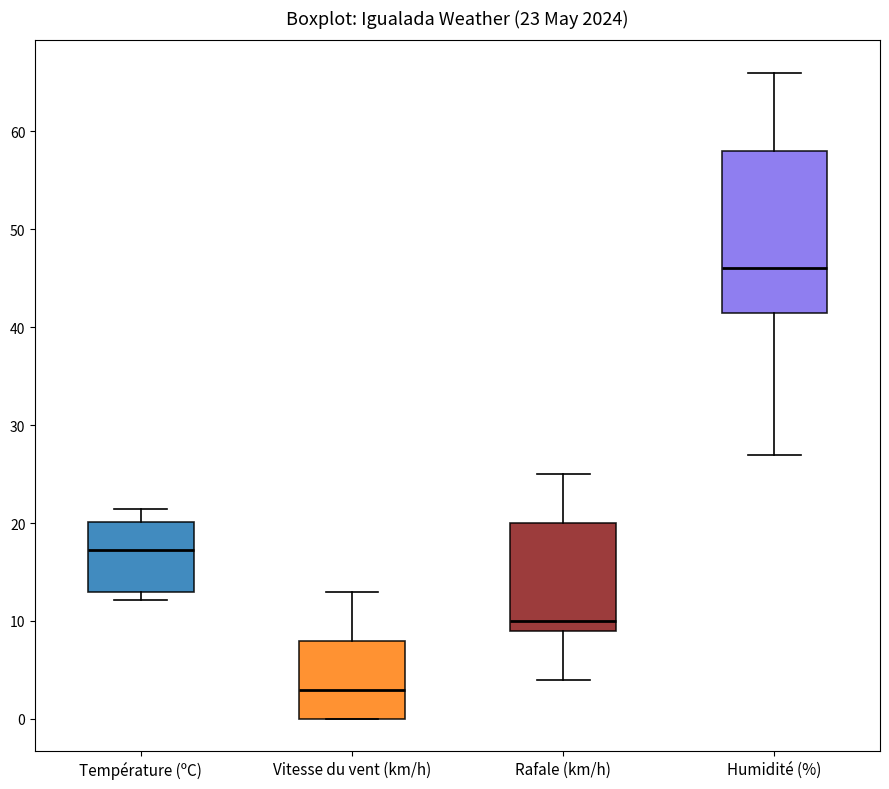

Which box is the tallest, from its lower edge to its upper edge?

Humidité (%)